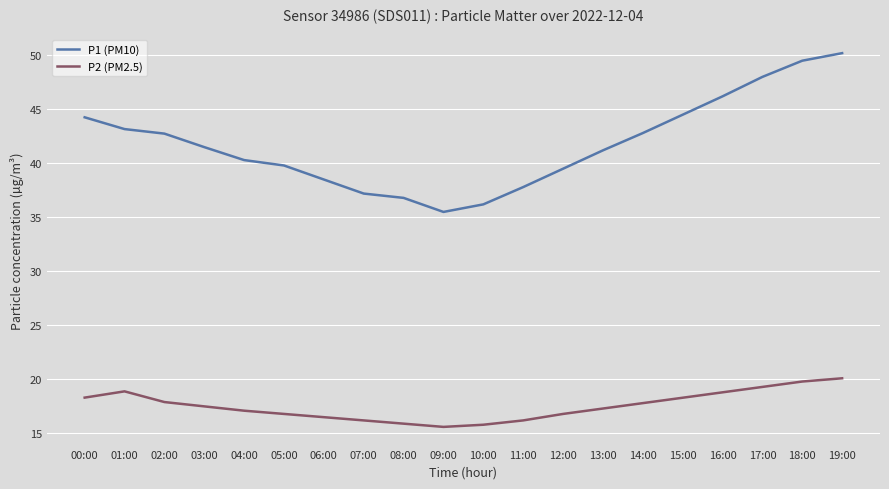

What is the difference between the maximum and minimum values in the P2 (PM2.5) series?

4.5